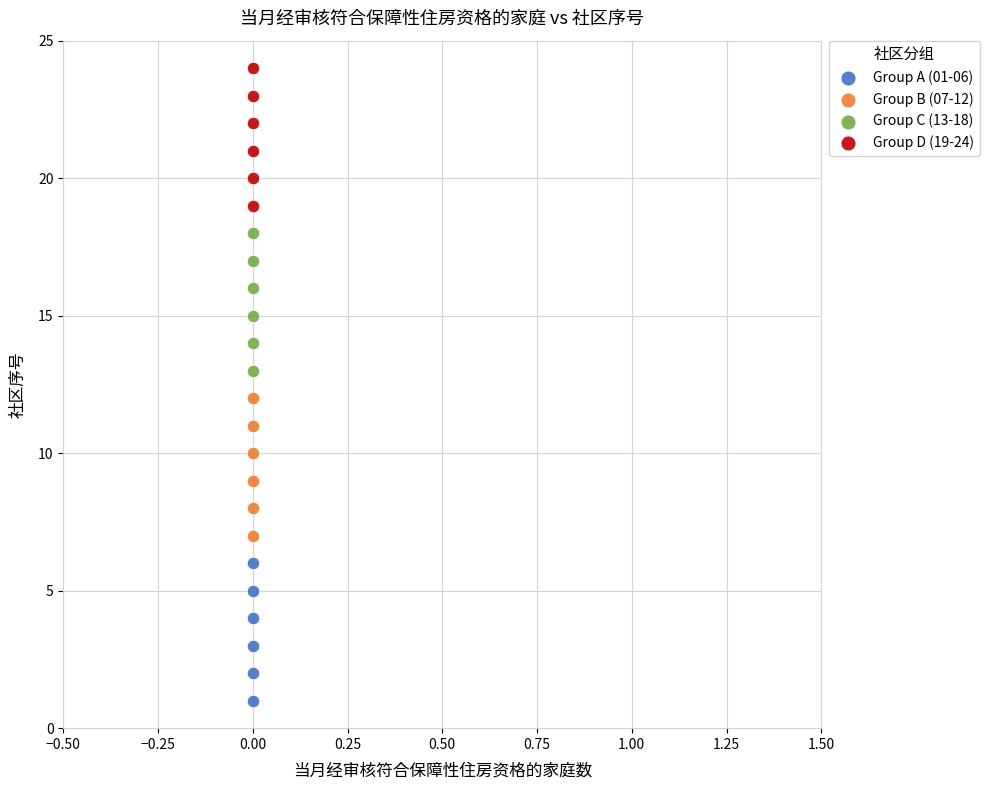

What are all the series names shown in the legend?

Group A (01-06), Group B (07-12), Group C (13-18), Group D (19-24)